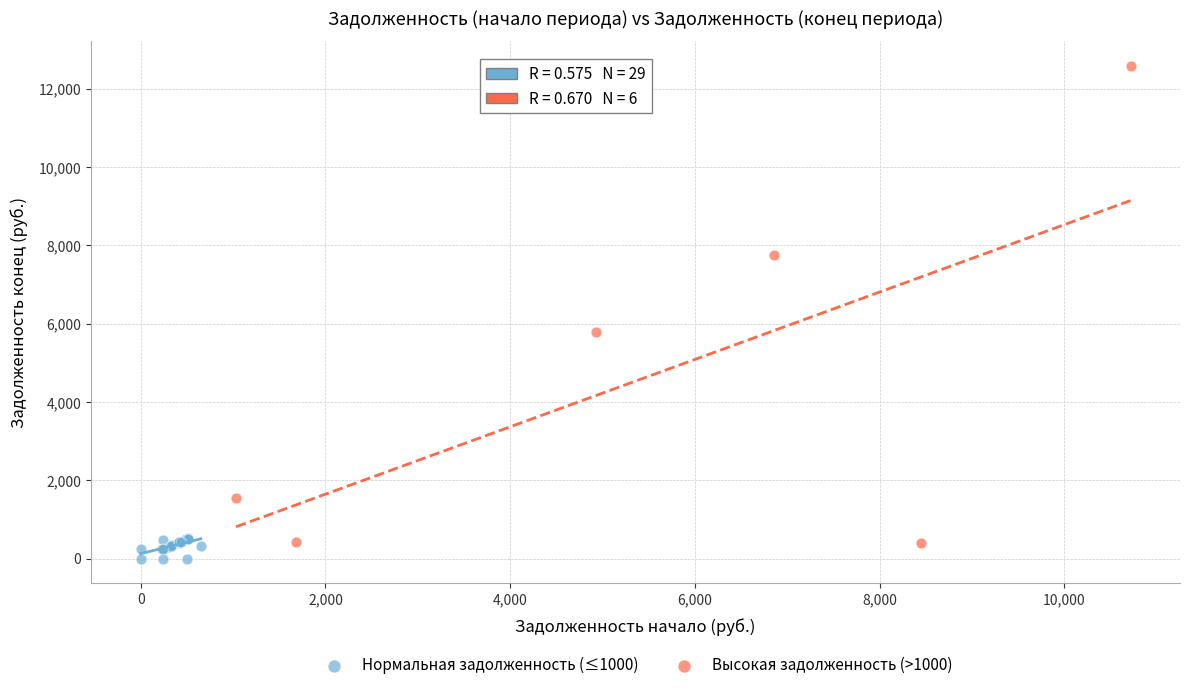

What are all the series names shown in the legend?

Нормальная задолженность (≤1000), Высокая задолженность (>1000)